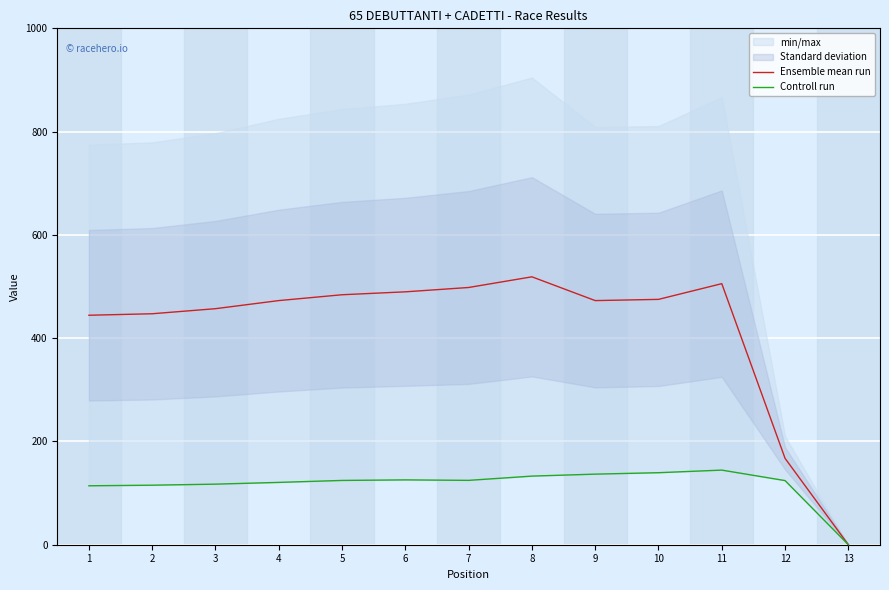

What is the difference between the highest and lowest values at 3?

339.8